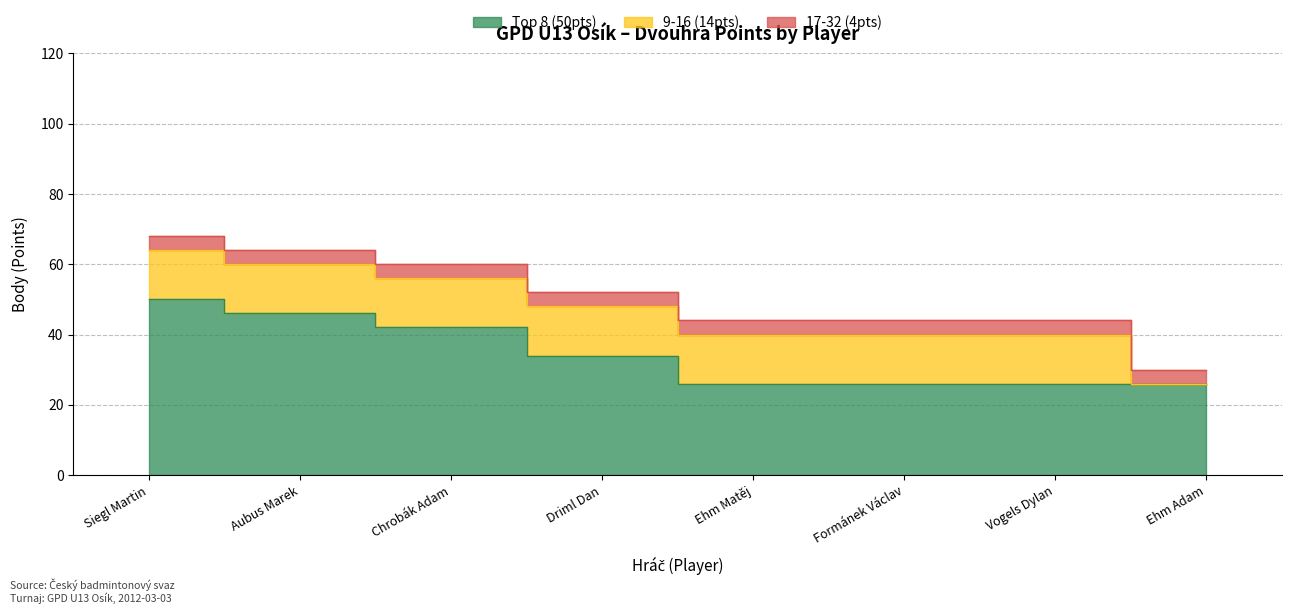

Is it true that Top 8 (50pts) equals 26 at Formánek Václav?

True